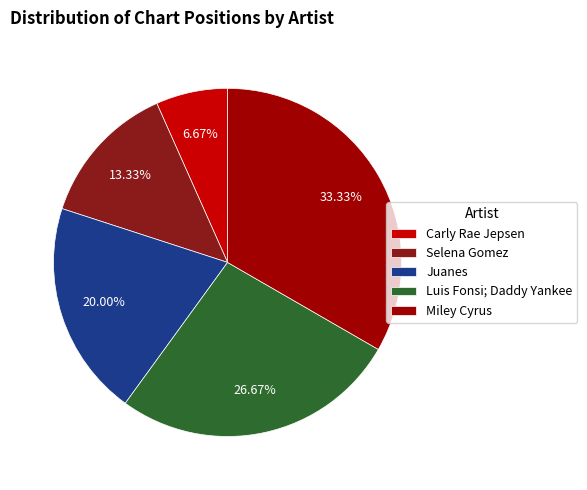

What percentage is the Juanes slice, to the nearest percent?

20%